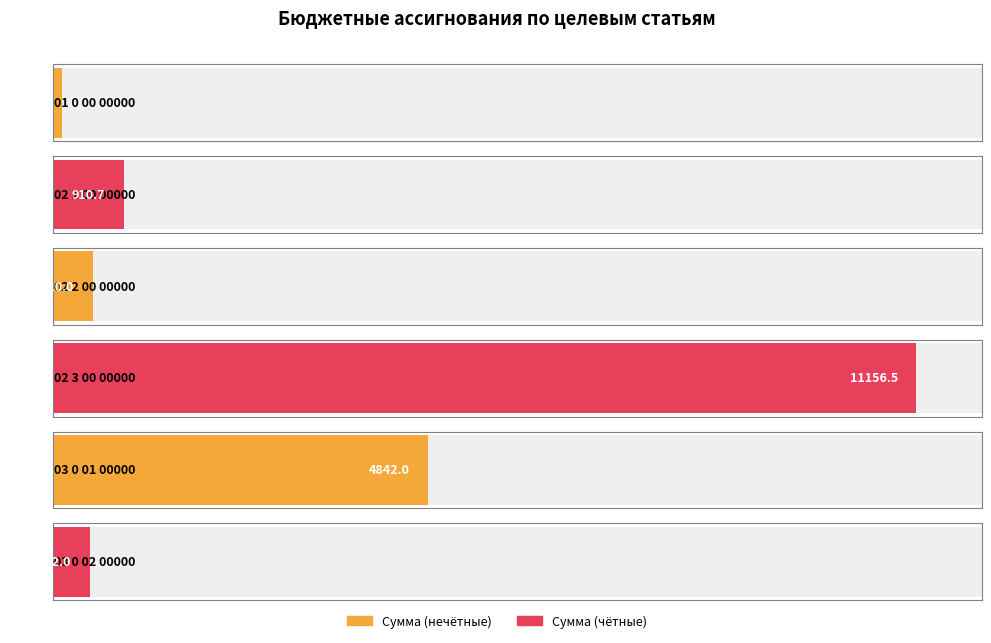

True or false: the data shows 176.4 at 01 0 00 00000.

False